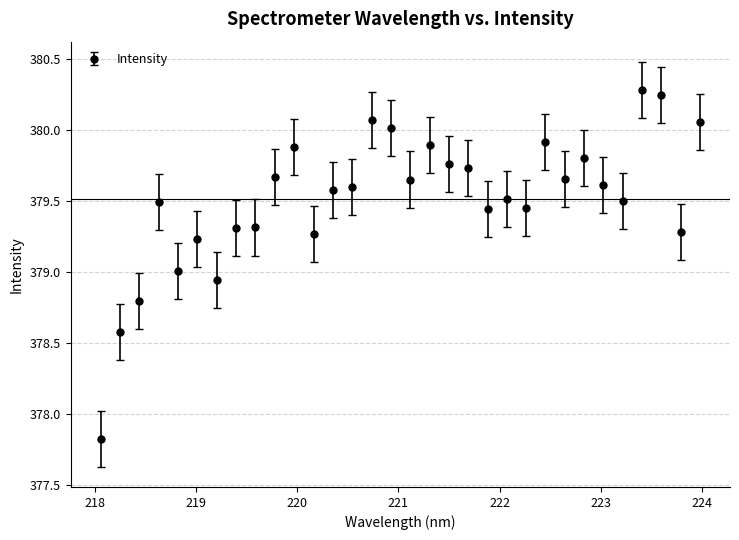

What is the difference between the maximum and minimum values?

2.5